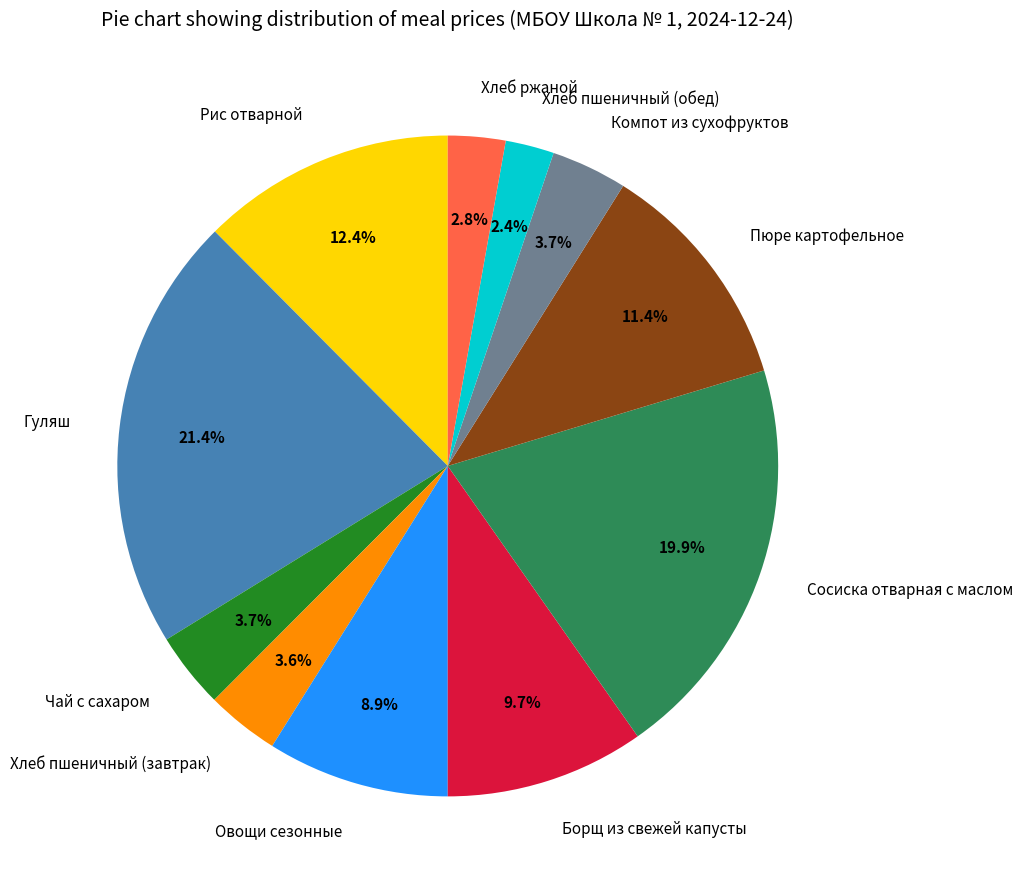

Which slice is the largest?

Гуляш